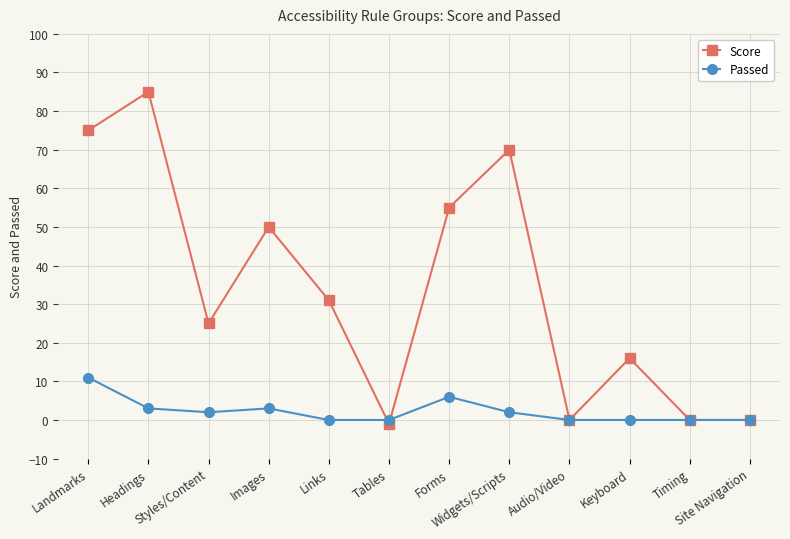

What is the difference between the maximum and minimum values in the Score series?

86